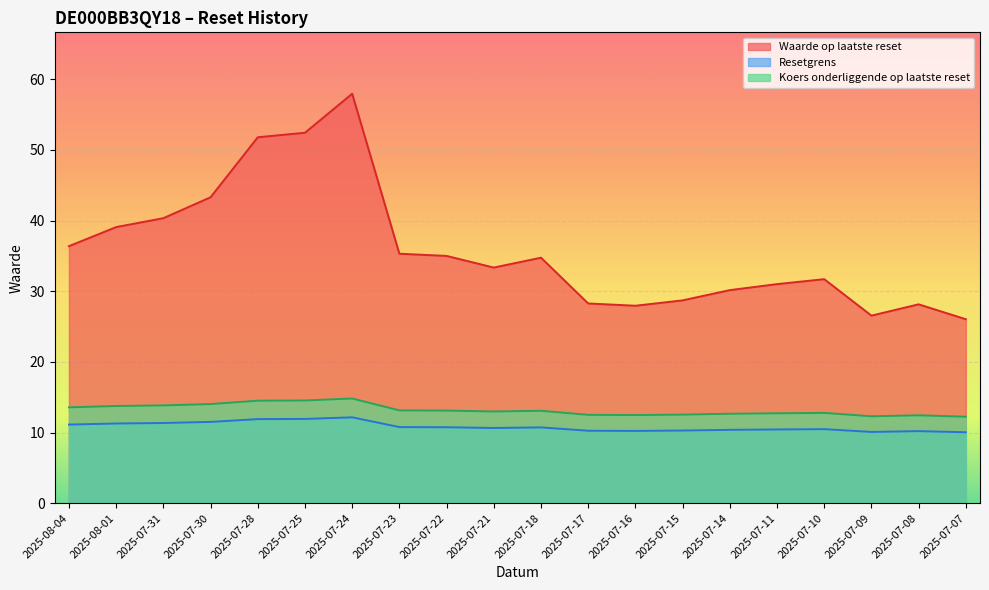

How many categories are shown in the chart?

20